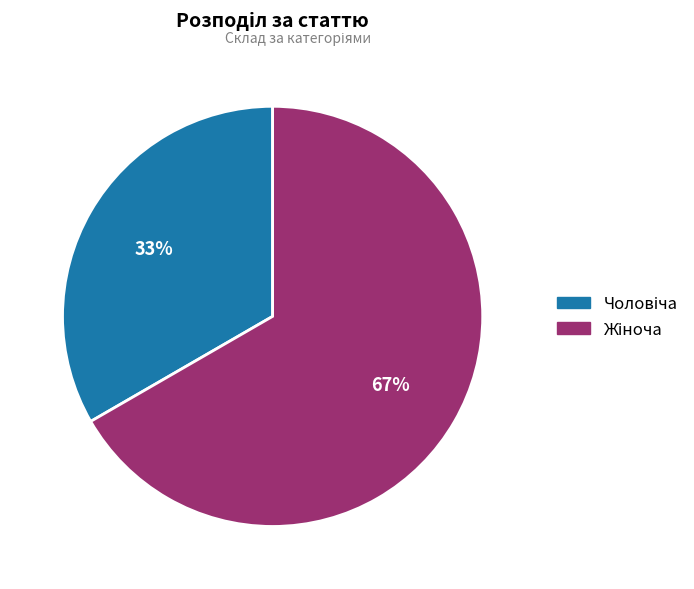

To the nearest percent, what is the average slice percentage?

50%